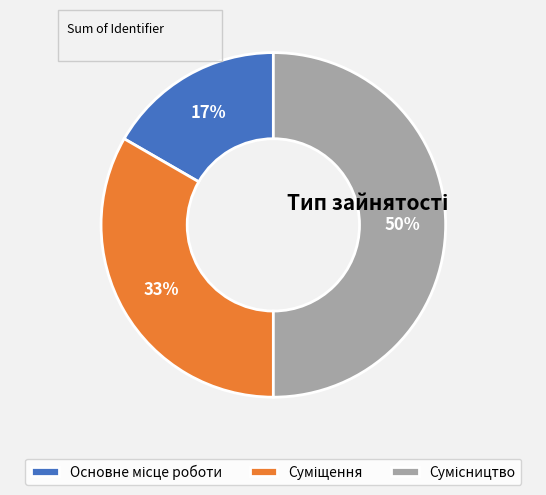

To the nearest percent, what is the difference between the largest and smallest slice percentages?

33%